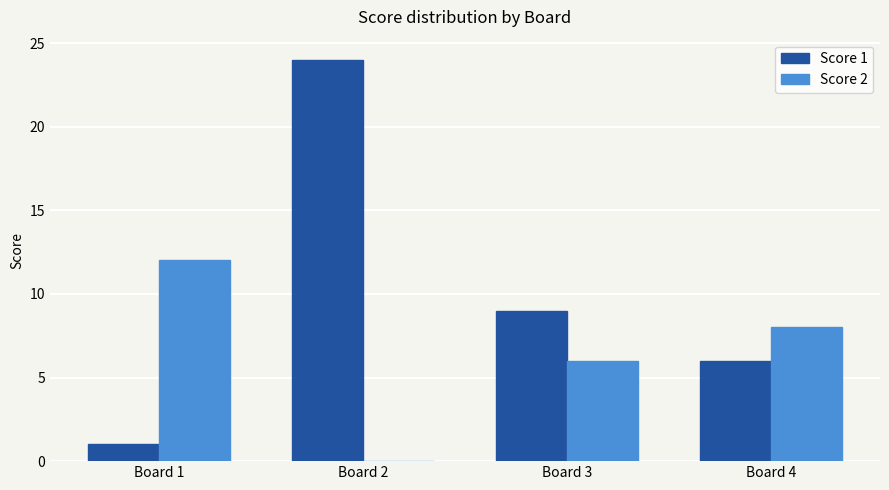

Where is Score 2 nearest to the value 6?

Board 3